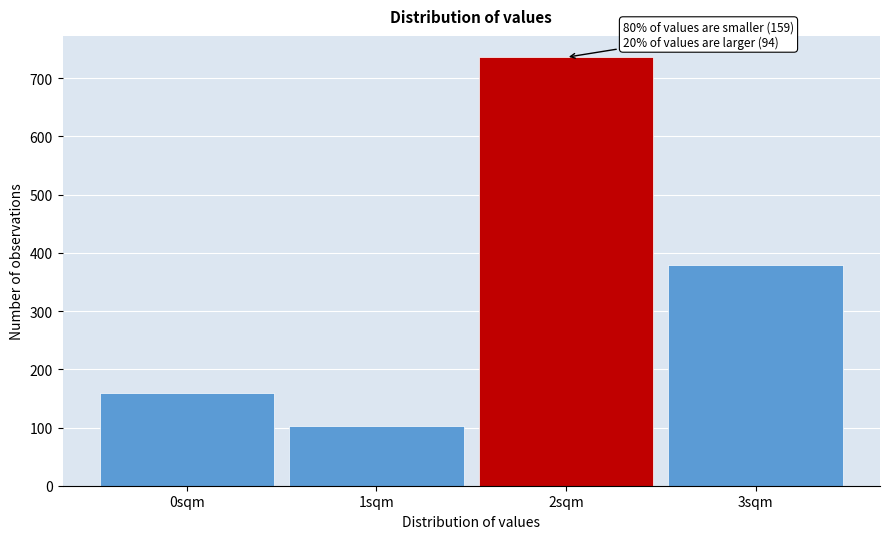

Reading left to right, transcribe all the data shown in this chart.

0sqm=159	1sqm=102	2sqm=736	3sqm=379